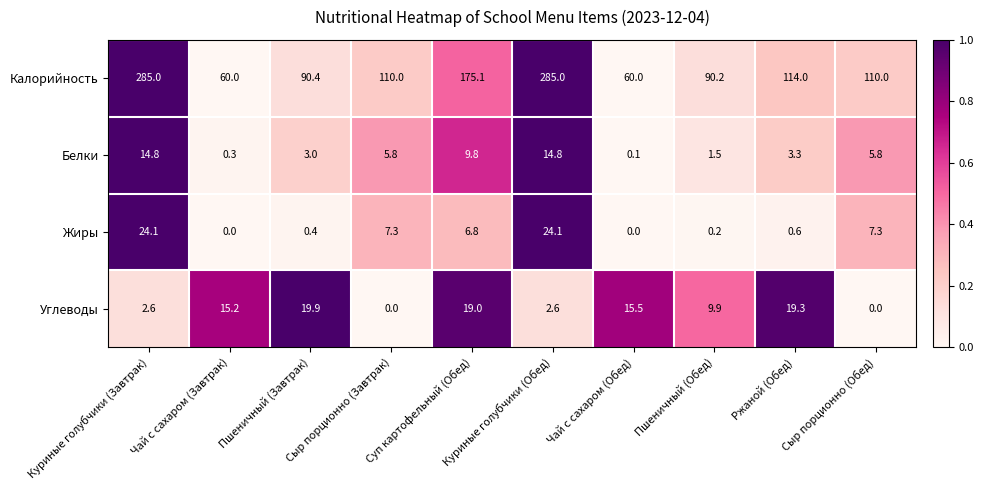

The value of Белки at Сыр порционно (Завтрак) is 5.8. True or false?

True